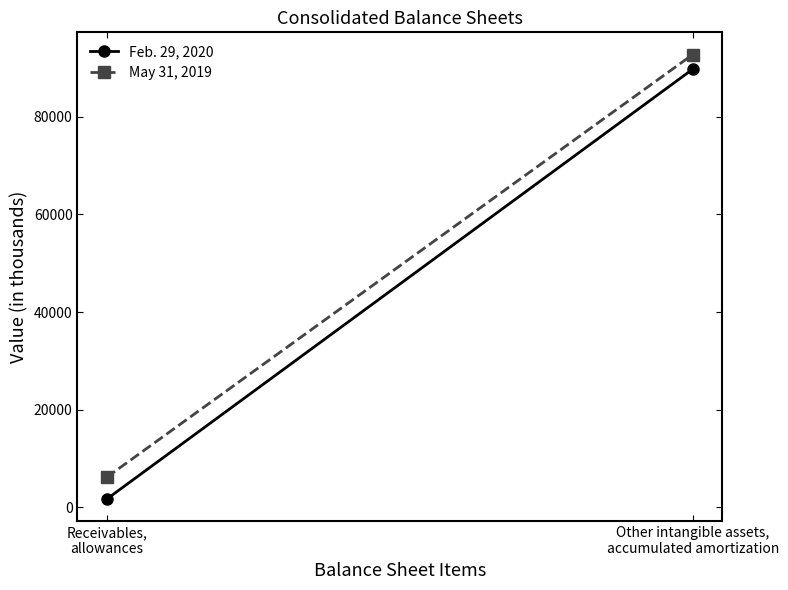

What is the value of the May 31, 2019 point at the 1st from the left?

6150